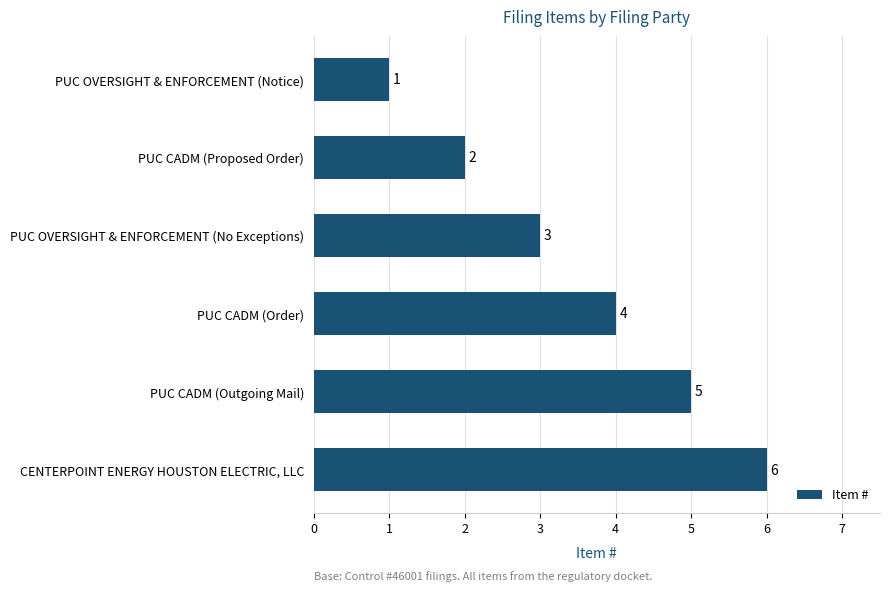

What is the approximate value at CENTERPOINT ENERGY HOUSTON ELECTRIC, LLC?

6